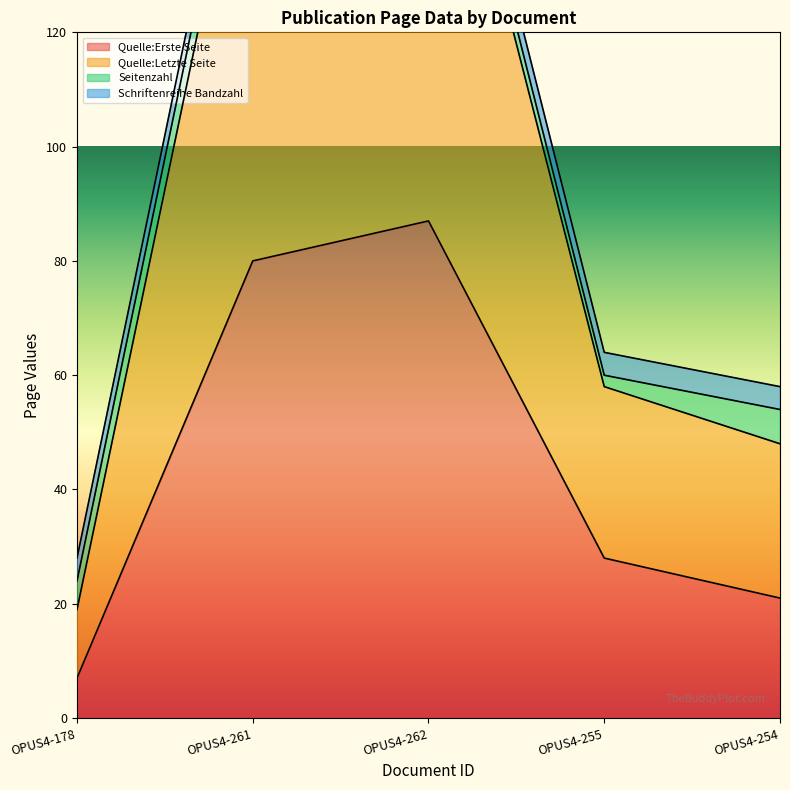

What is the label of the 5th point from the right?

OPUS4-178